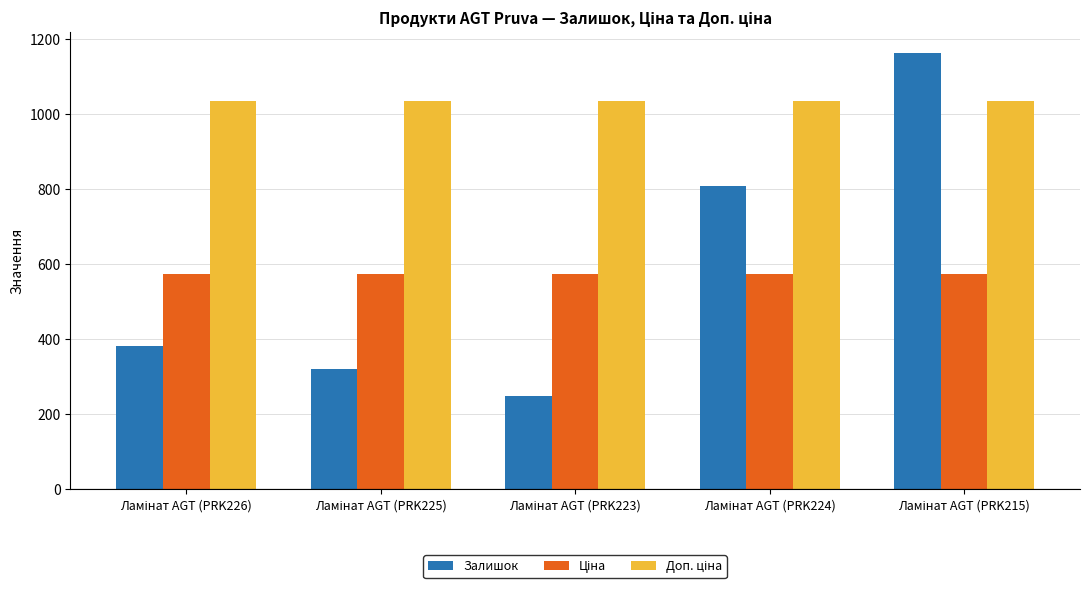

What is the smallest value displayed?

249.0